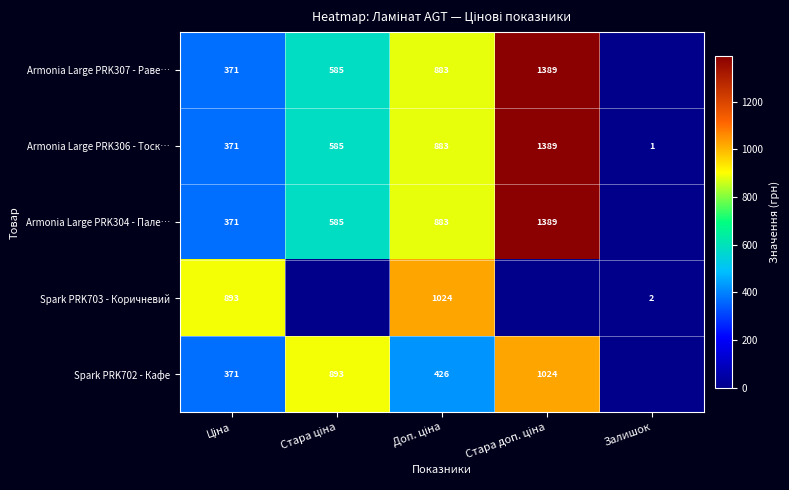

How many Armonia Large PRK306 - Тоск… values are between 371 and 883?

3